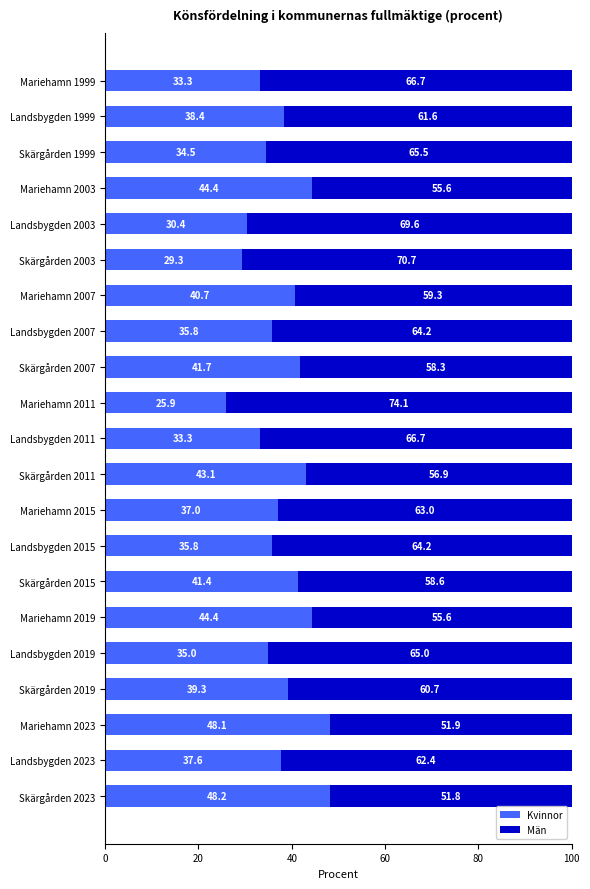

What is the sum of all Kvinnor values?

797.6